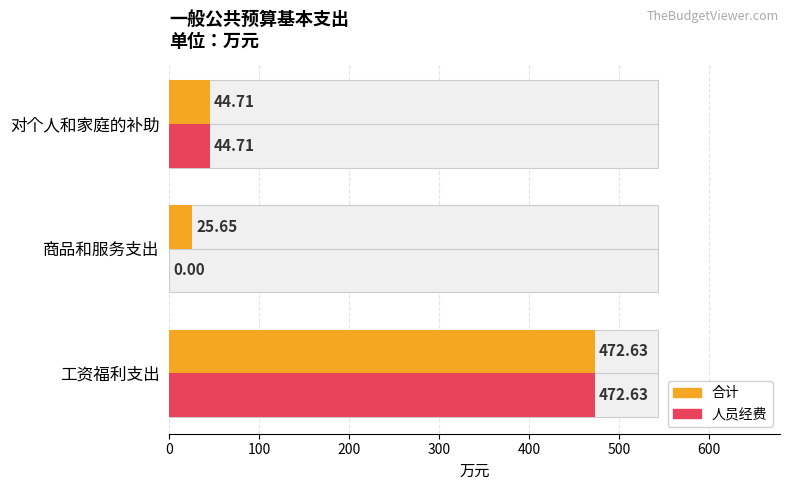

What is the difference between the maximum and minimum values in the 人员经费 series?

472.6